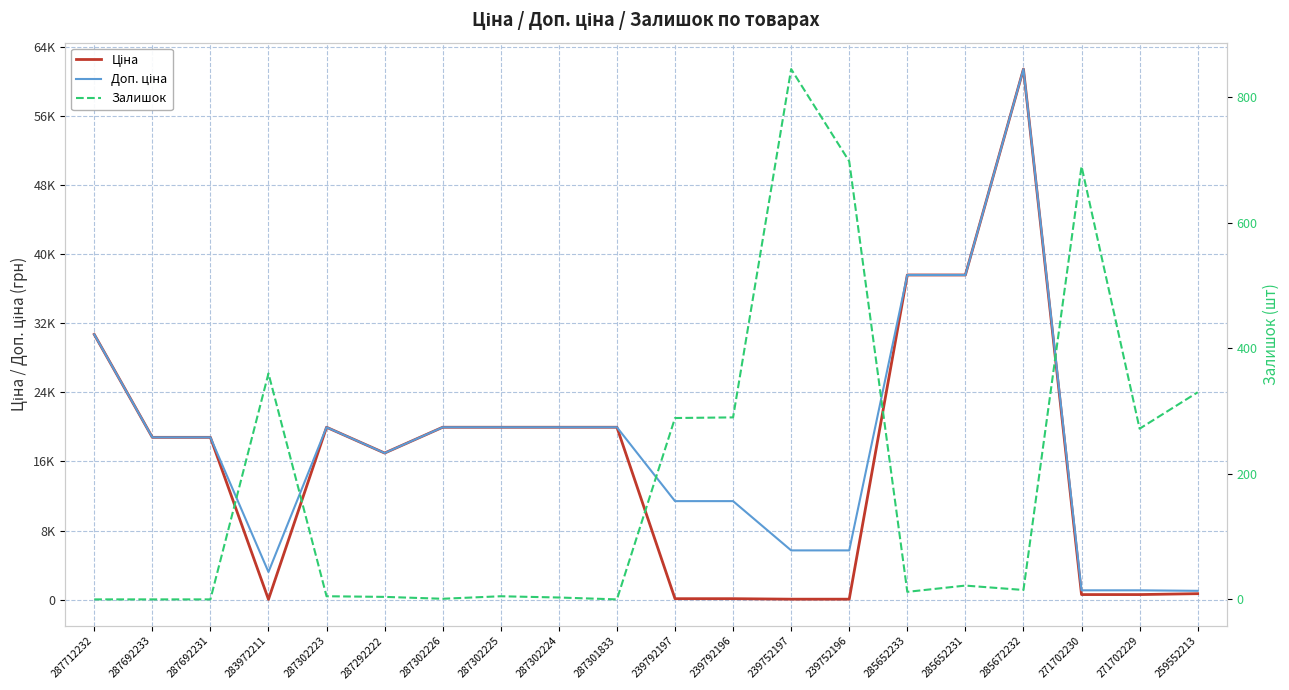

Is the value of Ціна at 239792196 greater than the value of Доп. ціна at 285652231?

No